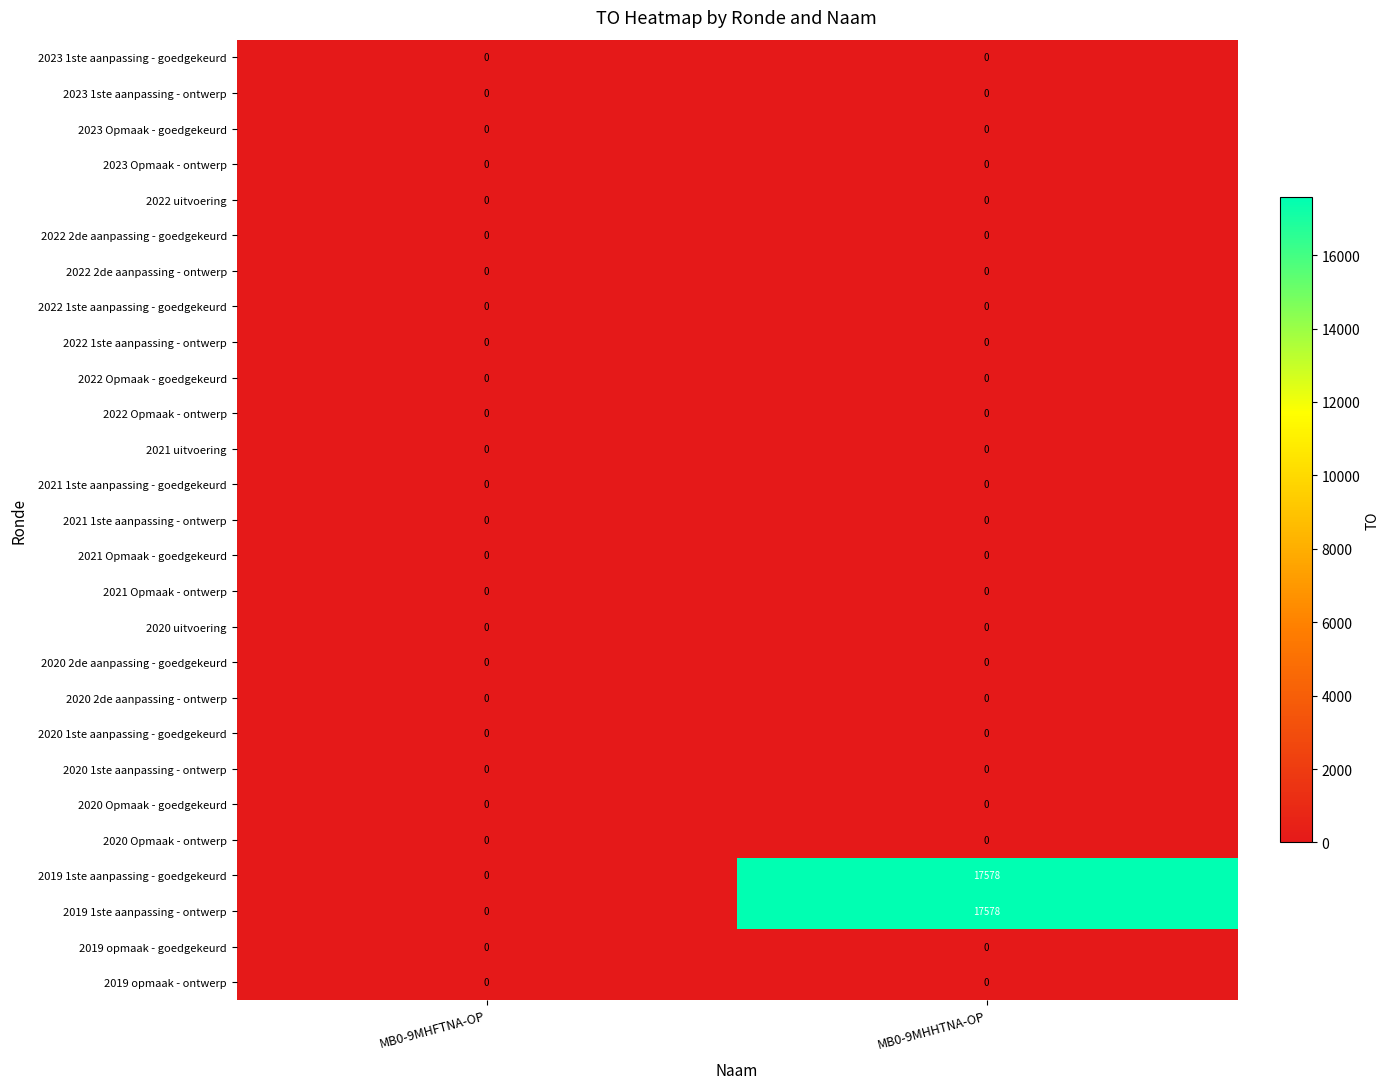

At how many categories does at least one series exceed 16915?

1